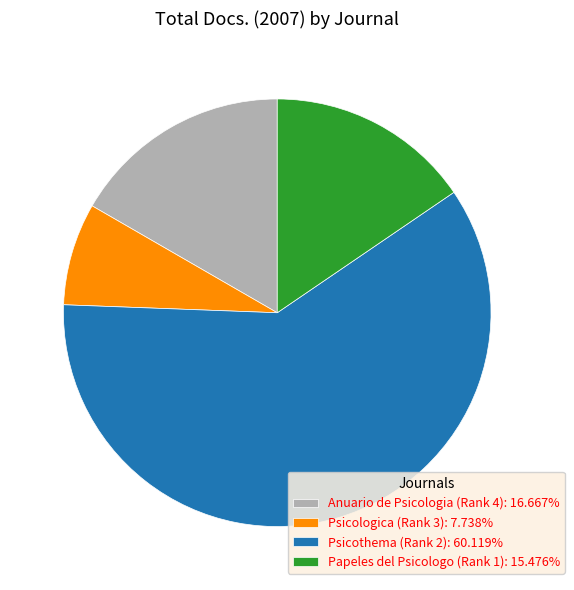

Does Anuario de Psicologia (Rank 4): 16.667% represent more than half of the total?

No